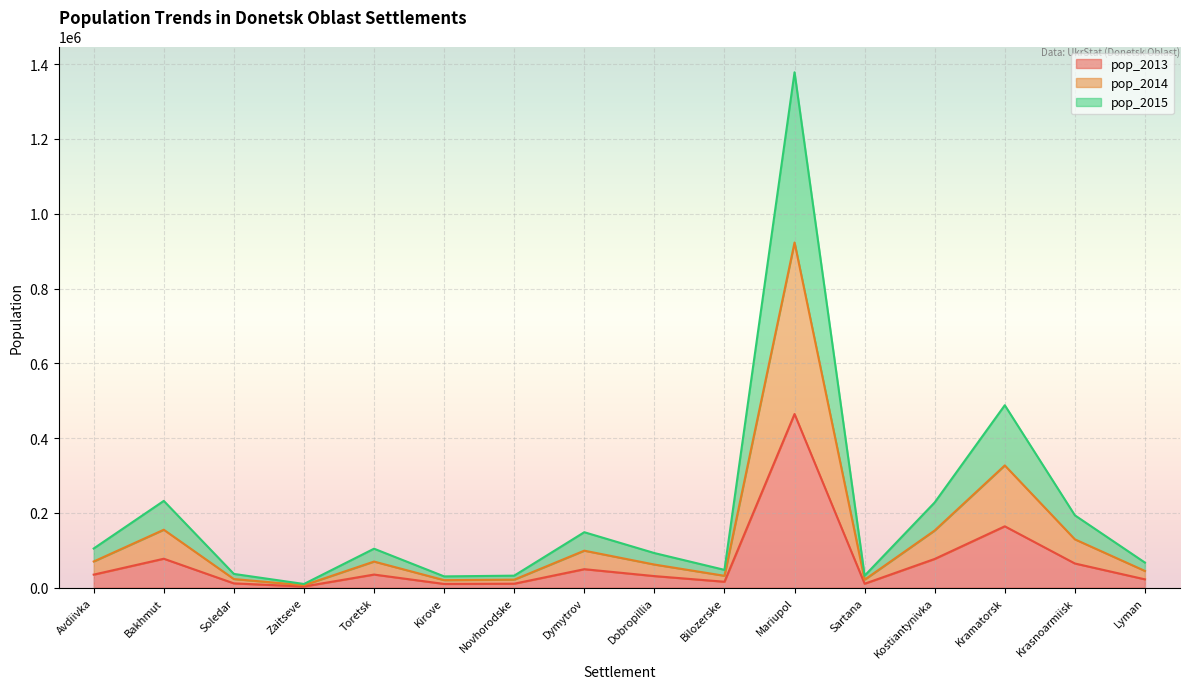

What is the difference between the pop_2013 values at Kramatorsk and Sartana?

153500